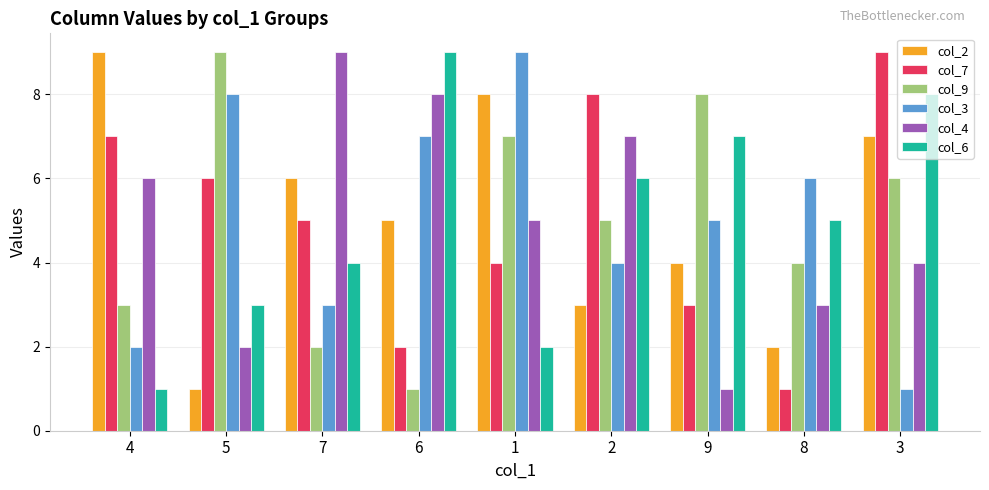

What is the greatest value displayed?

9